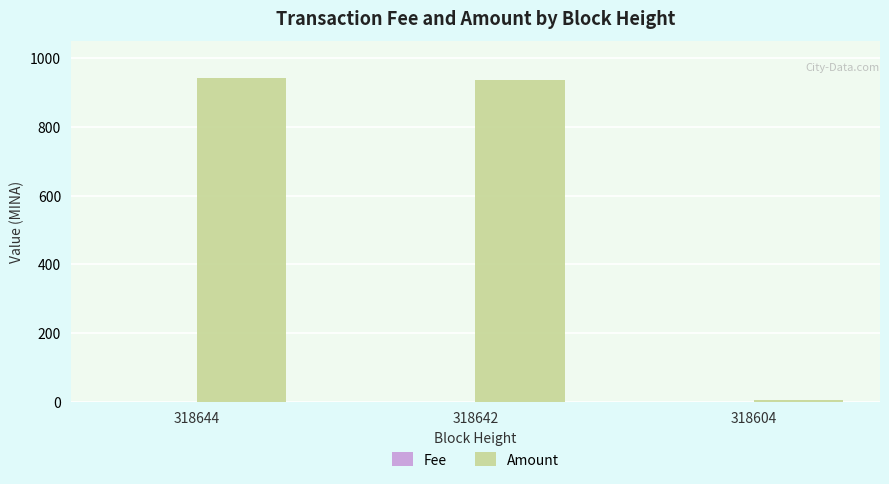

Between 318642 and 318604, which series saw the biggest shift?

Amount